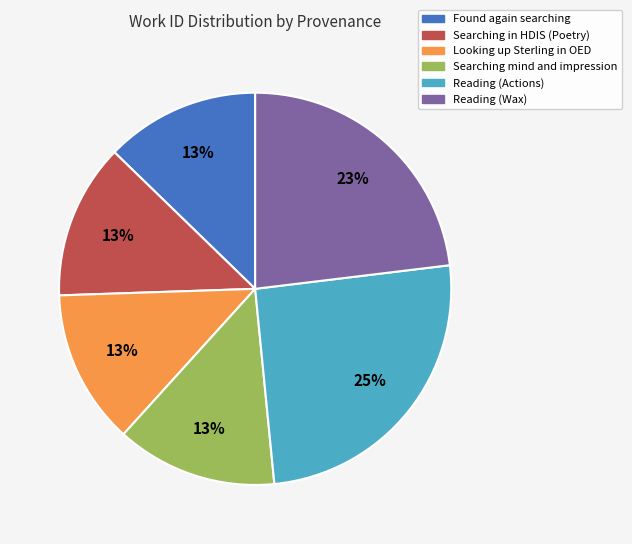

Between Reading (Wax) and Searching in HDIS (Poetry), which is larger?

Reading (Wax)